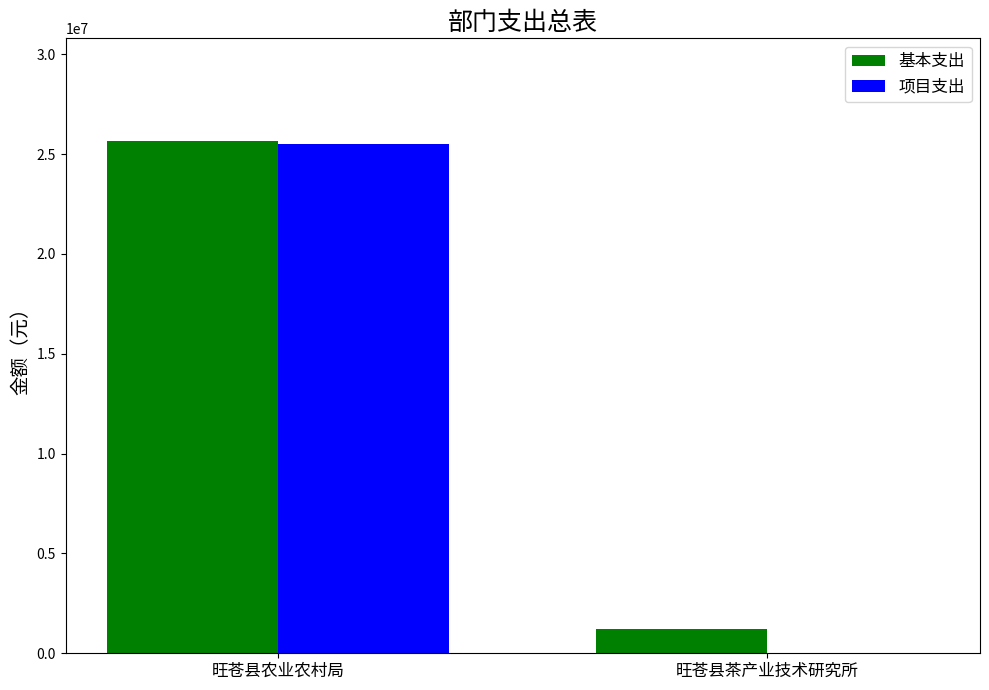

How many data points does each series have?

2